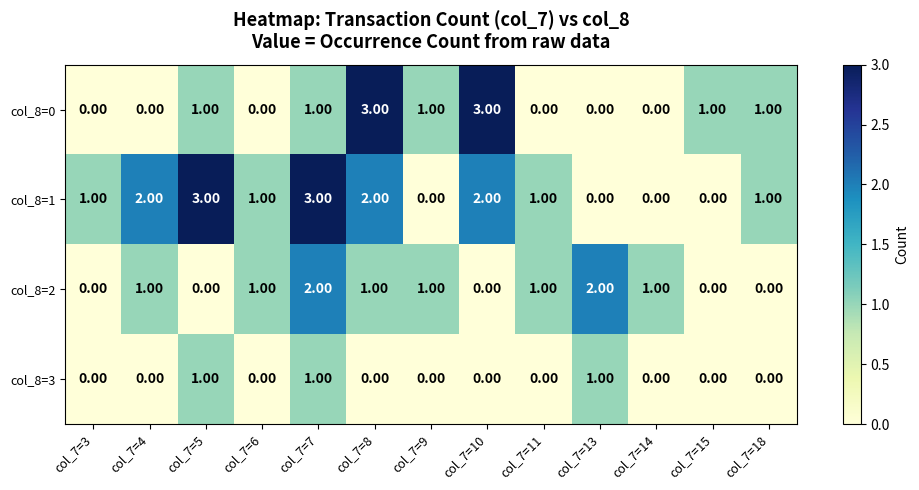

What is the sum of the col_8=0 values at col_7=8 and col_7=3?

3